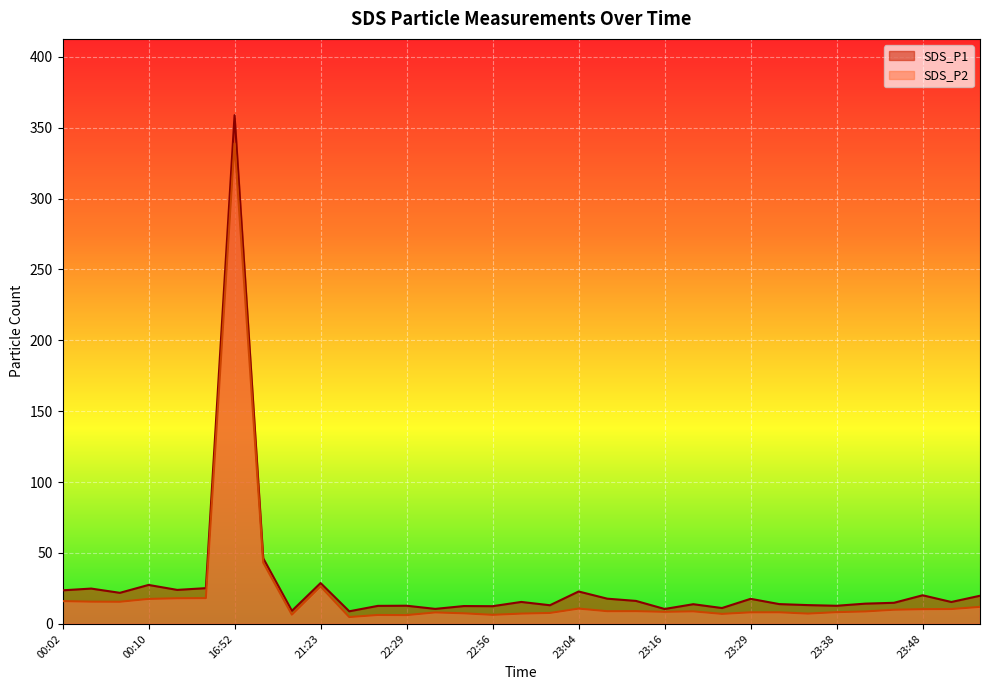

What is the difference between the maximum and minimum values in the SDS_P1 series?

350.1